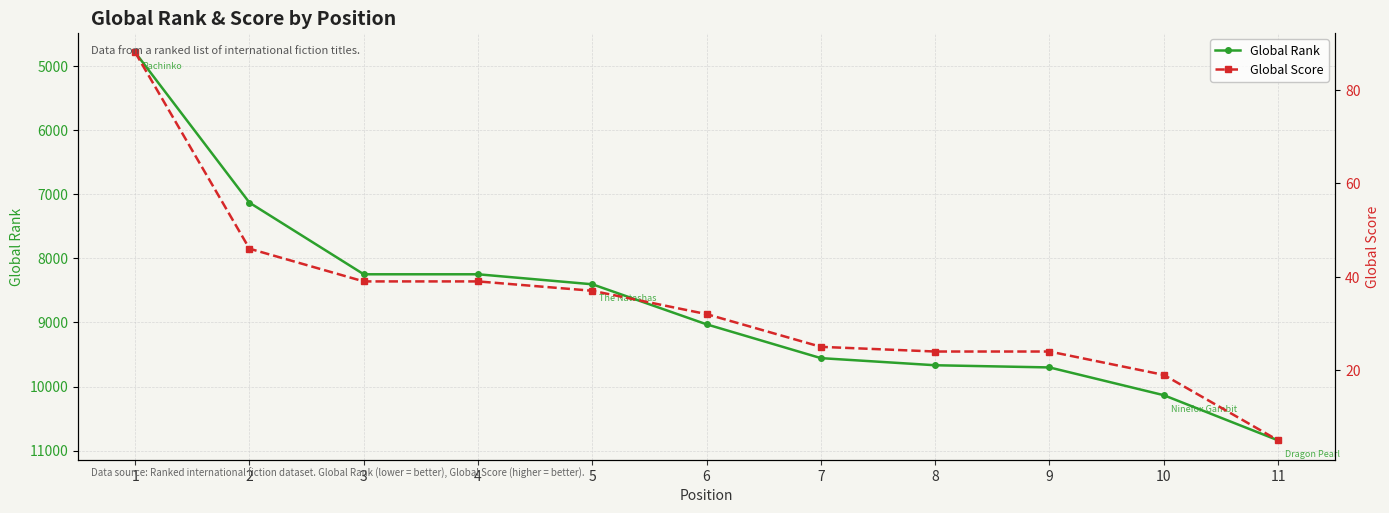

At which category is the sum across all series the highest?

11